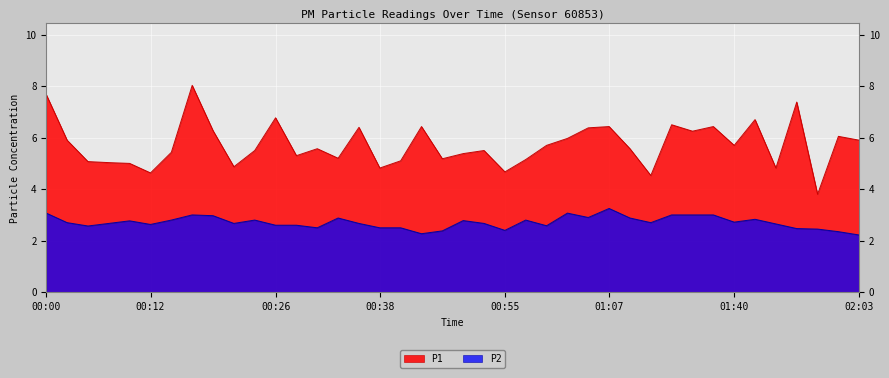

What is the label of the 19th point from the right?

00:53